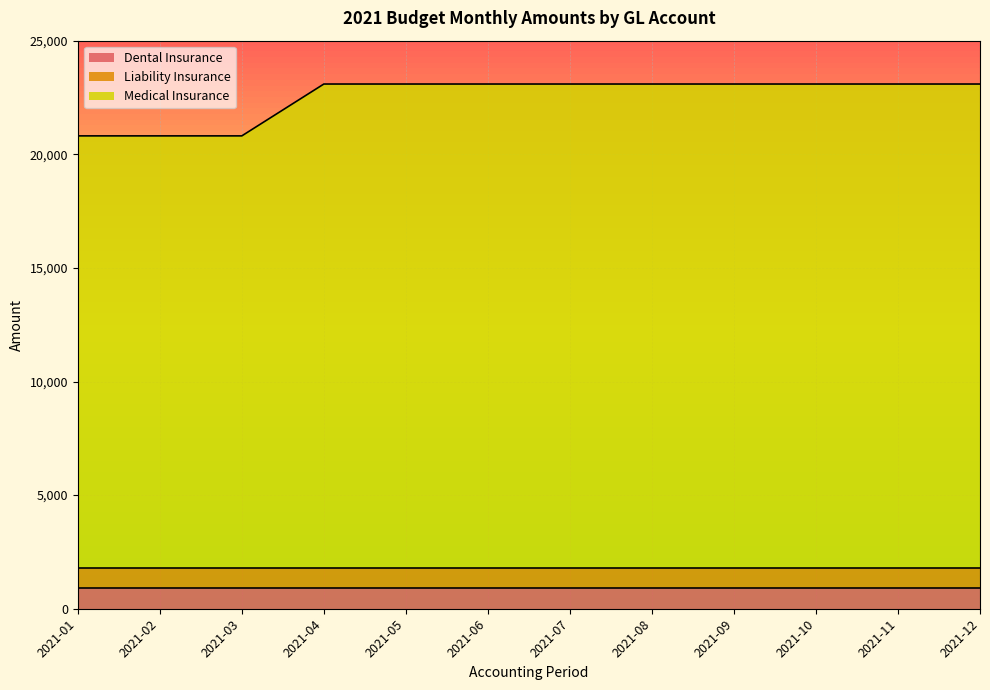

How many categories are shown in the chart?

12